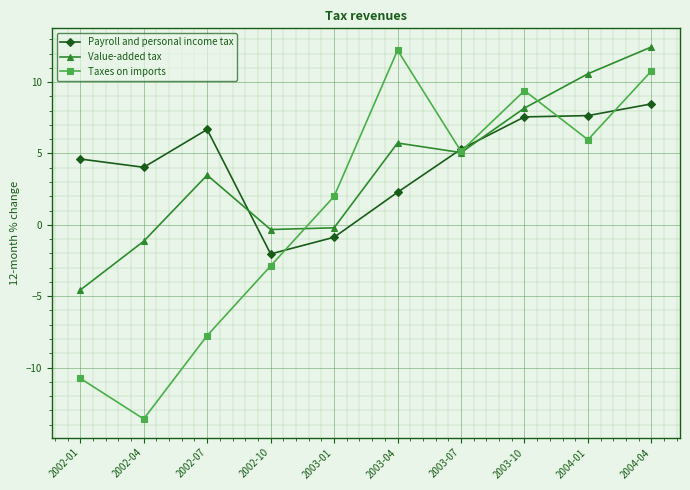

True or false: Payroll and personal income tax has a value of 2.4 at 2004-01.

False